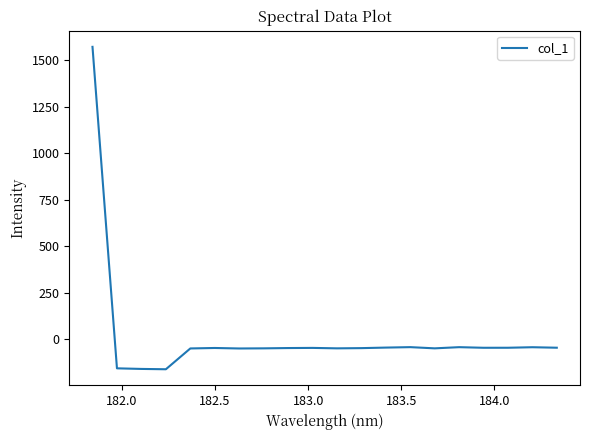

What is the difference between the maximum and minimum values?

1732.8